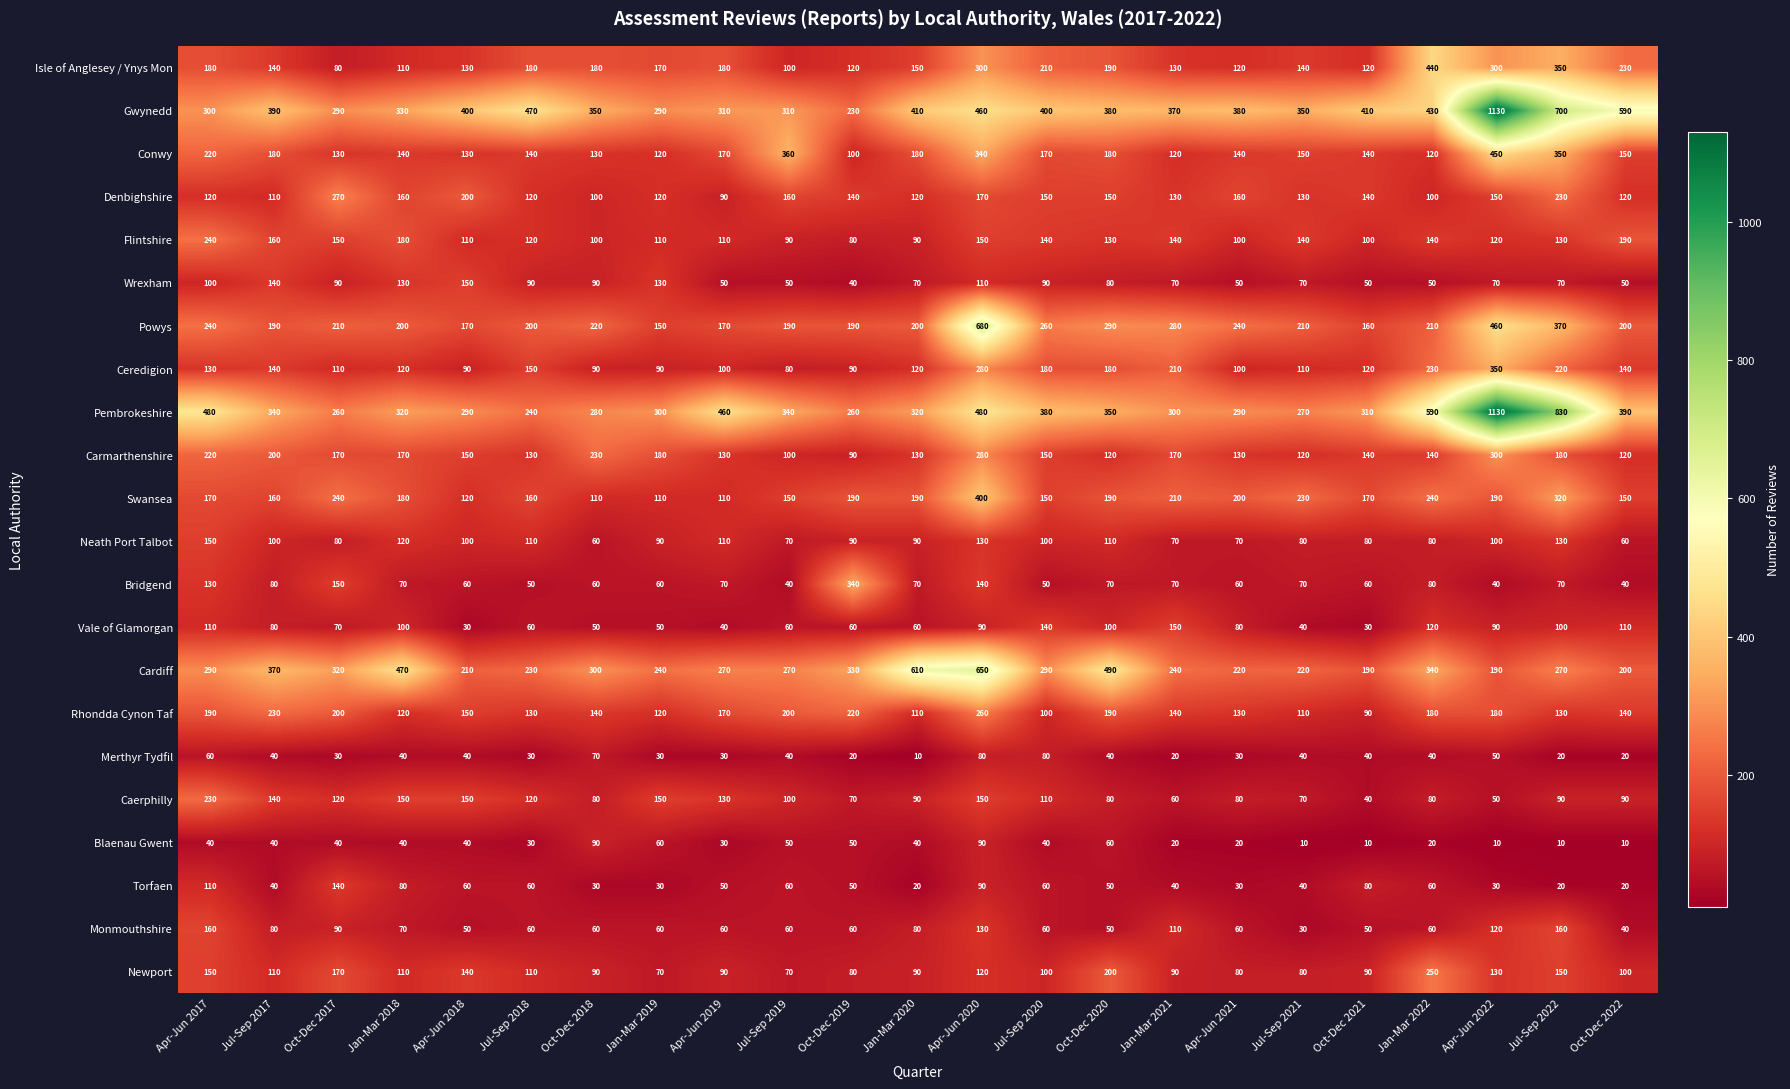

True or false: Wrexham has a value of 70 at Jul-Sep 2021.

True